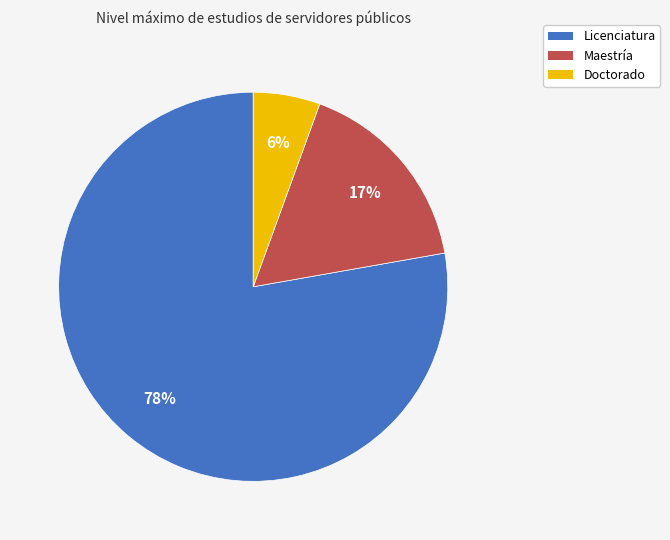

Is the sum of Doctorado and Licenciatura greater than half?

Yes